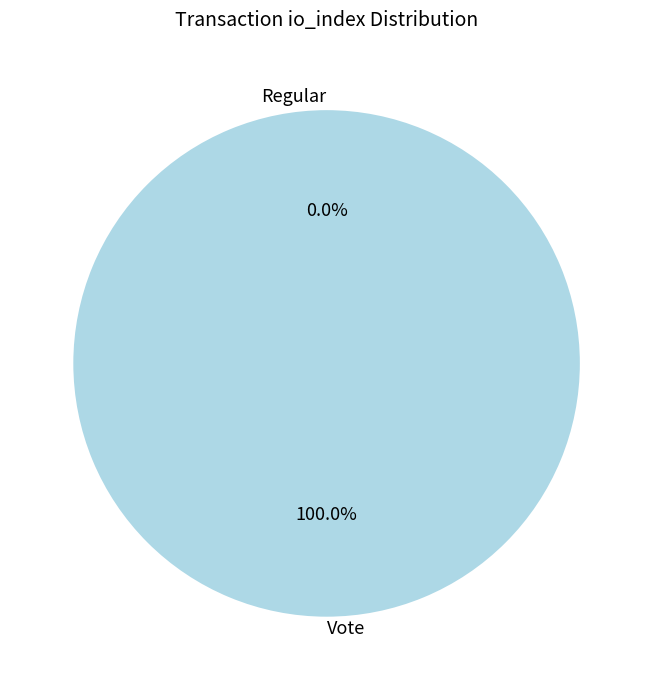

Count the number of slices in the pie.

2